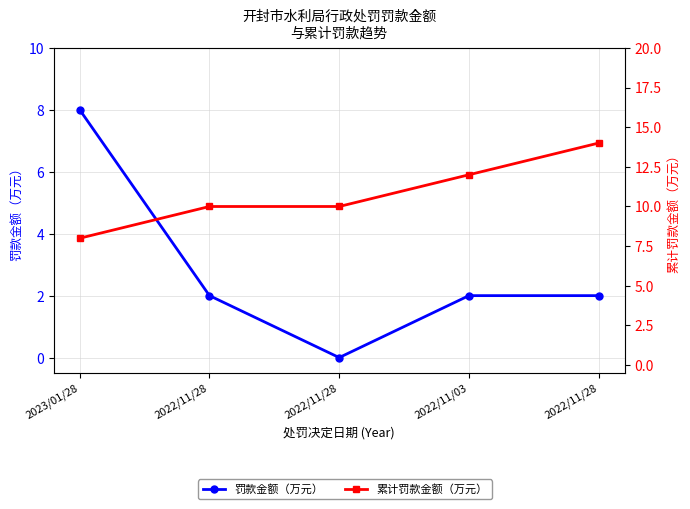

How many lines are shown in the chart?

2